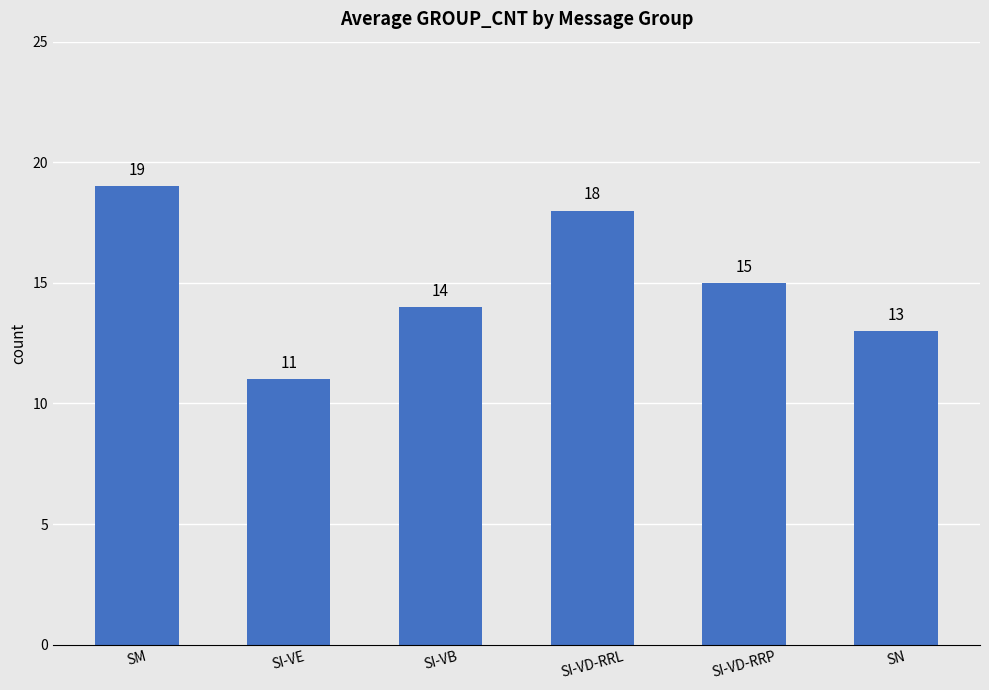

Are the bars horizontal?

No